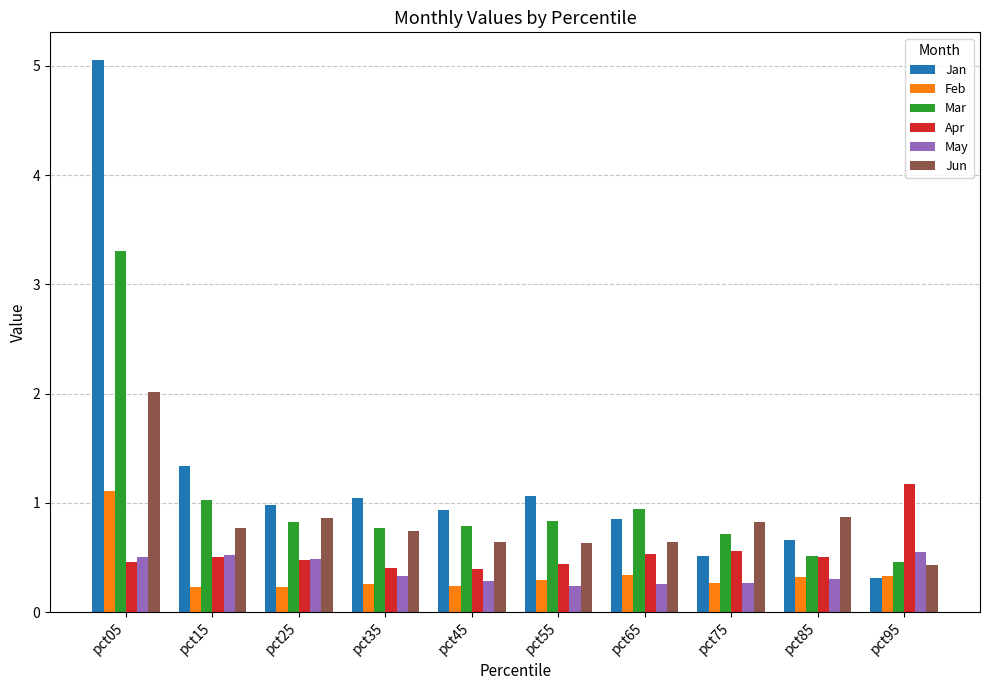

Is the value of Apr at pct65 greater than the value of Mar at pct25?

No